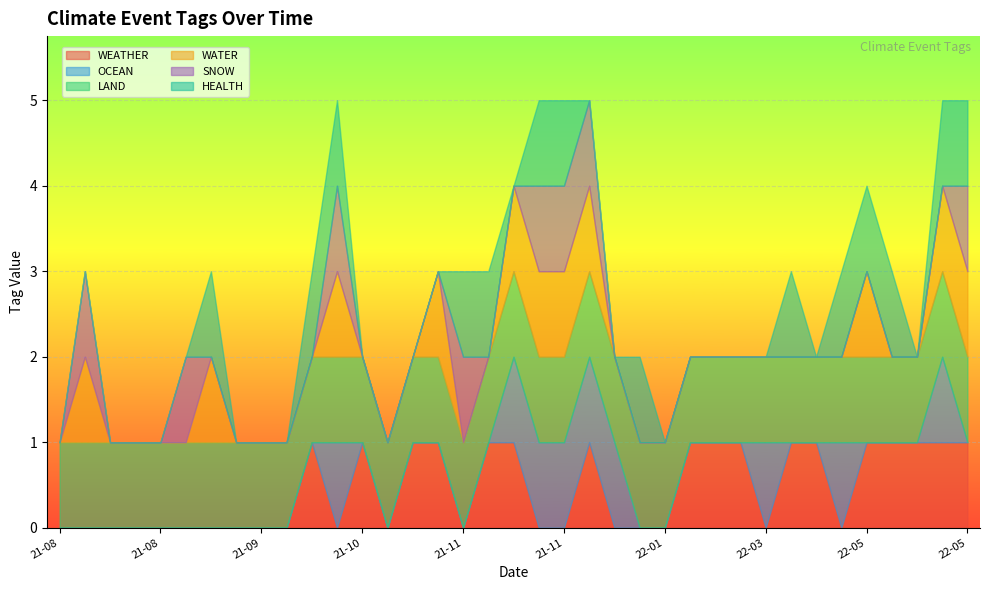

What is the sum of all LAND values?

37